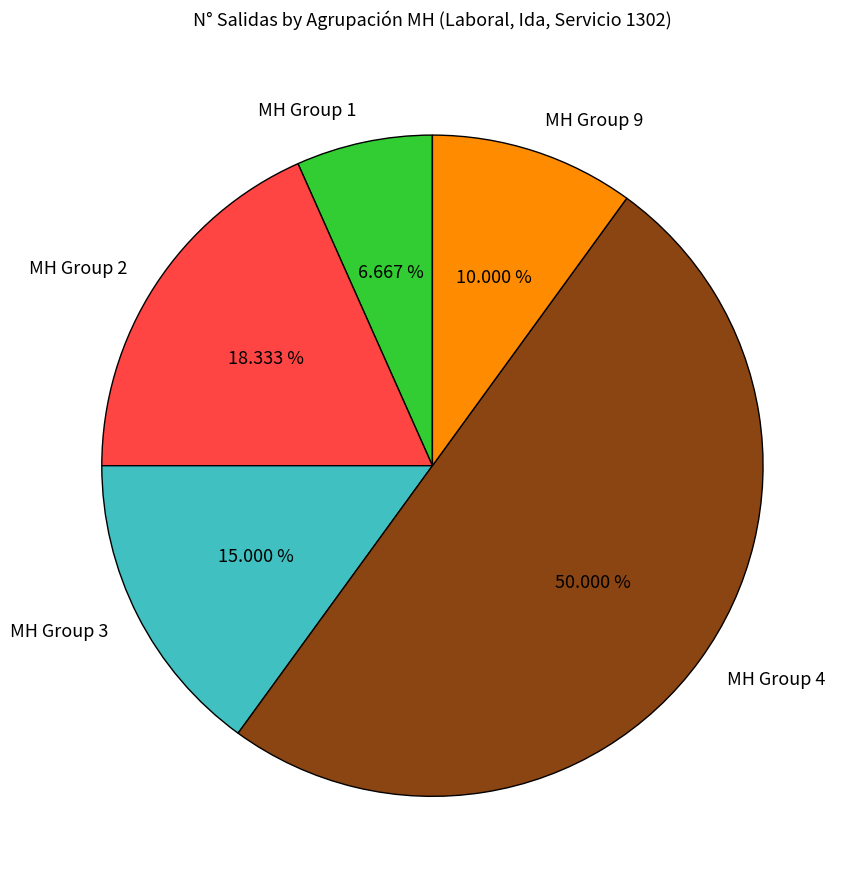

What is the ratio of the value at MH Group 3 to the value at MH Group 9?

1.5